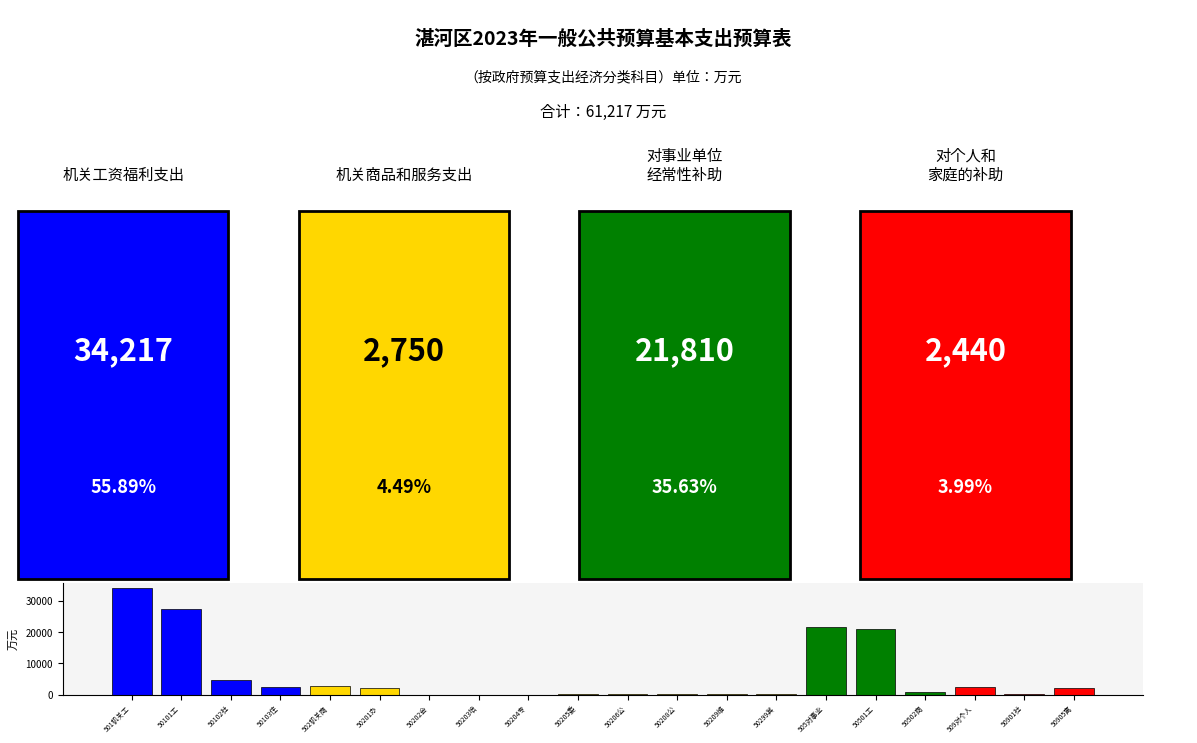

Are the bars horizontal?

No